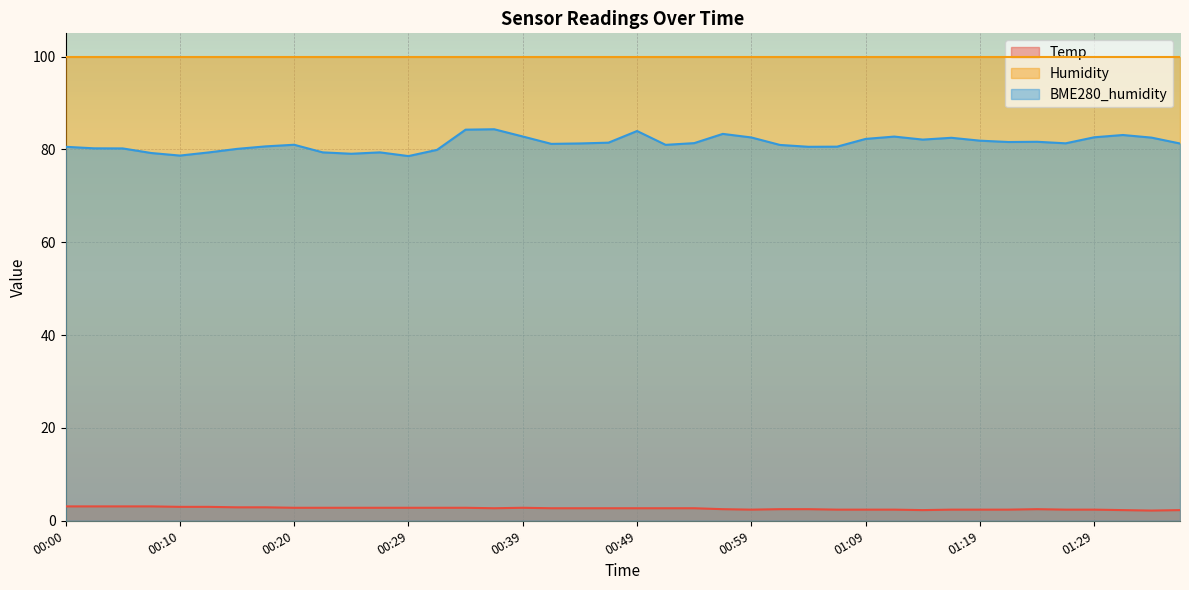

True or false: Temp and BME280_humidity cross at least once.

False